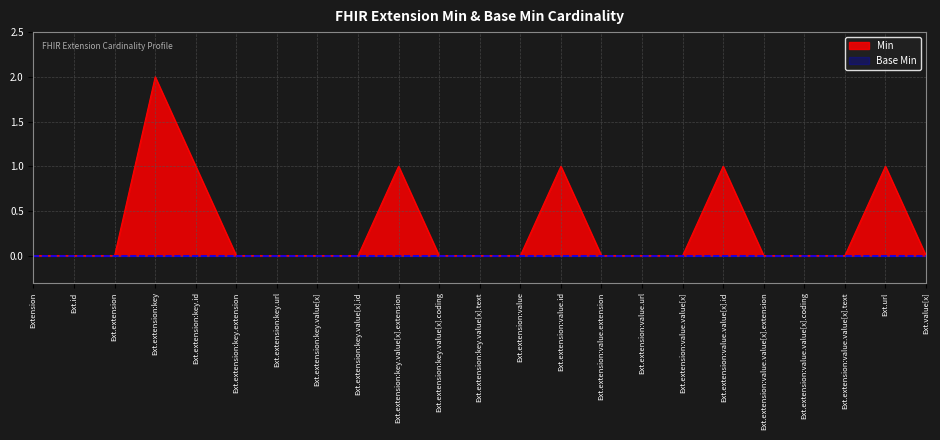

Is it true that Min equals 0 at Ext.extension:key.url?

True